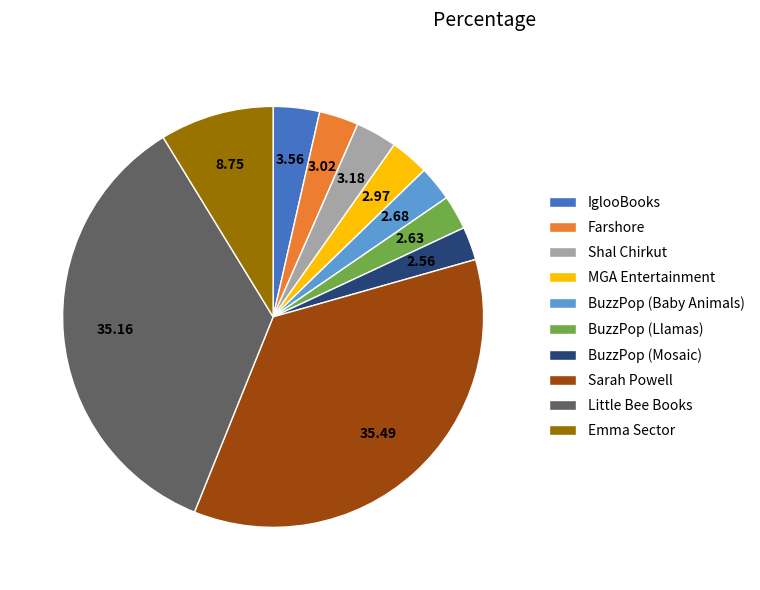

Does BuzzPop (Baby Animals) account for over 50% of the chart?

No